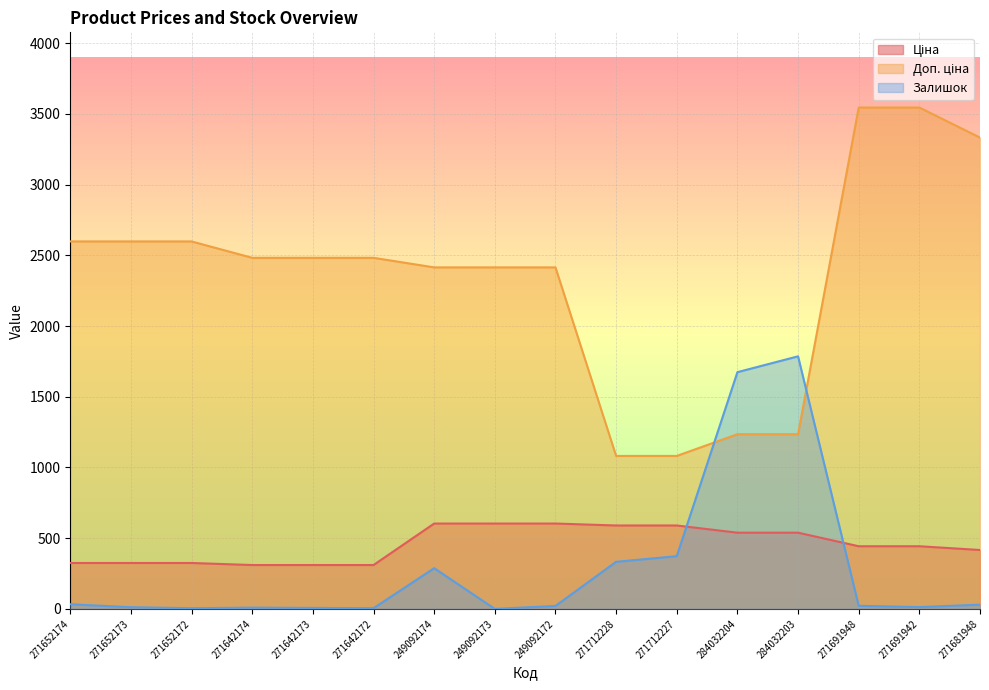

How many lines are shown in the chart?

3